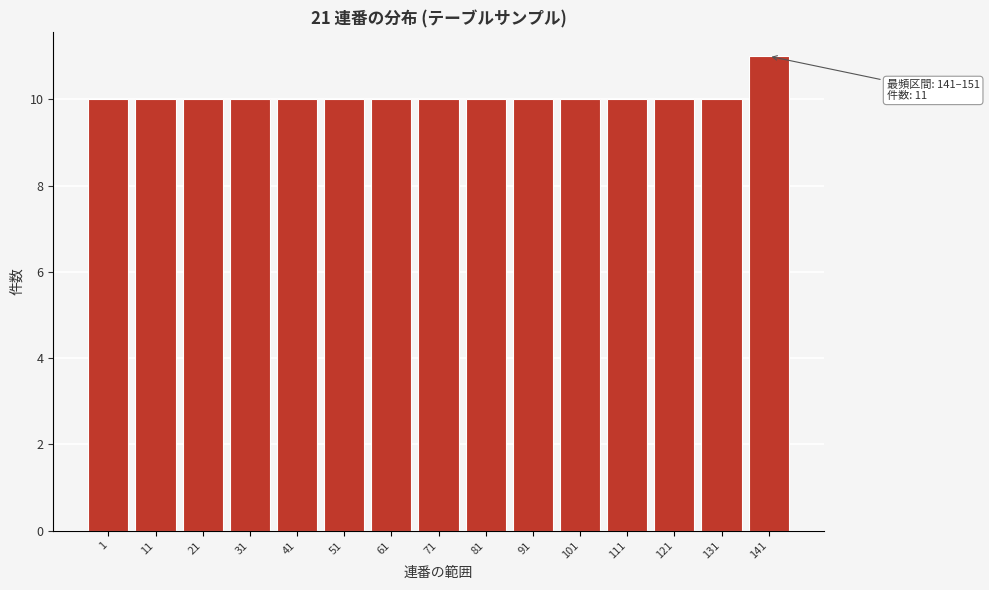

Reading left to right, transcribe all the data shown in this chart.

1=10	11=10	21=10	31=10	41=10	51=10	61=10	71=10	81=10	91=10	101=10	111=10	121=10	131=10	141=11